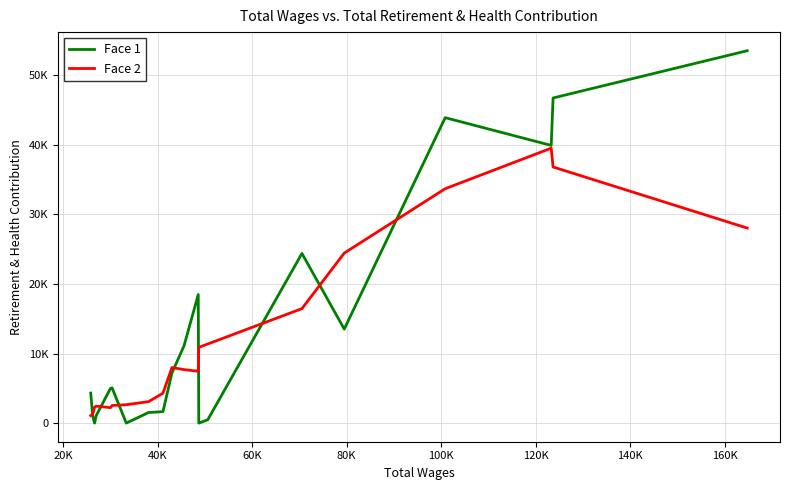

Is this an area chart (filled region under the line)?

No